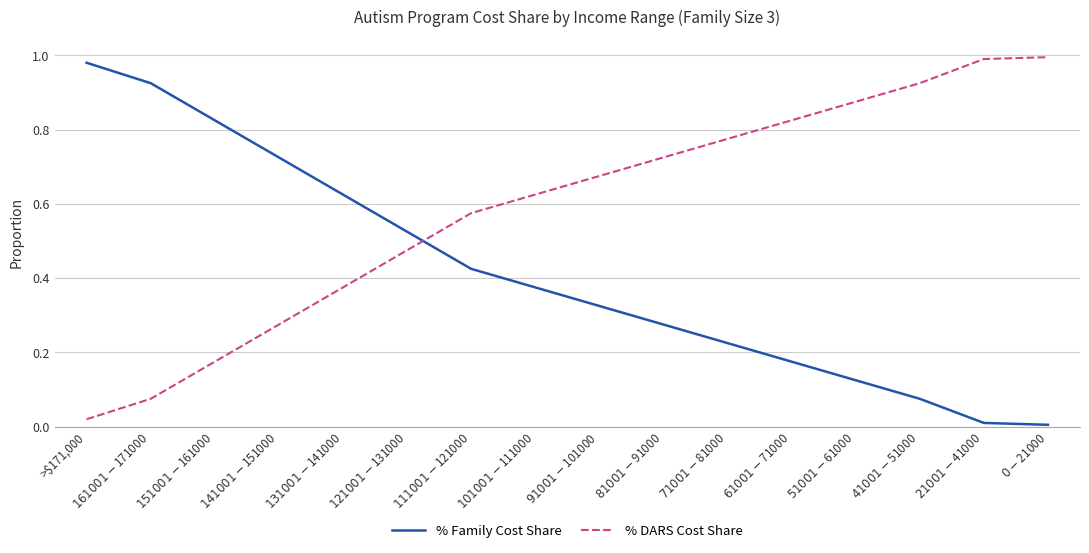

Which series has the largest total across all categories?

% DARS Cost Share